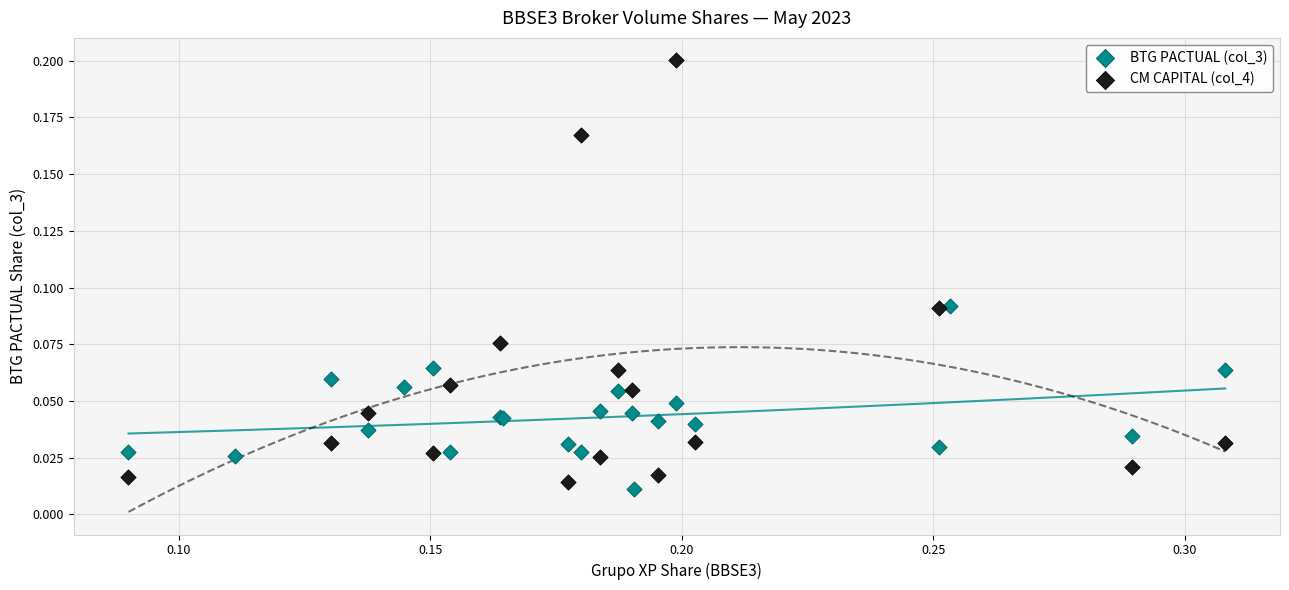

Which series reaches the maximum Y coordinate?

CM CAPITAL (col_4)